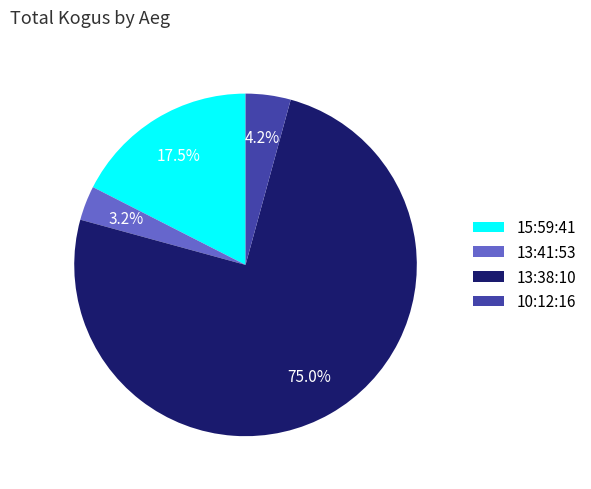

Is 13:41:53 the majority of the pie?

No